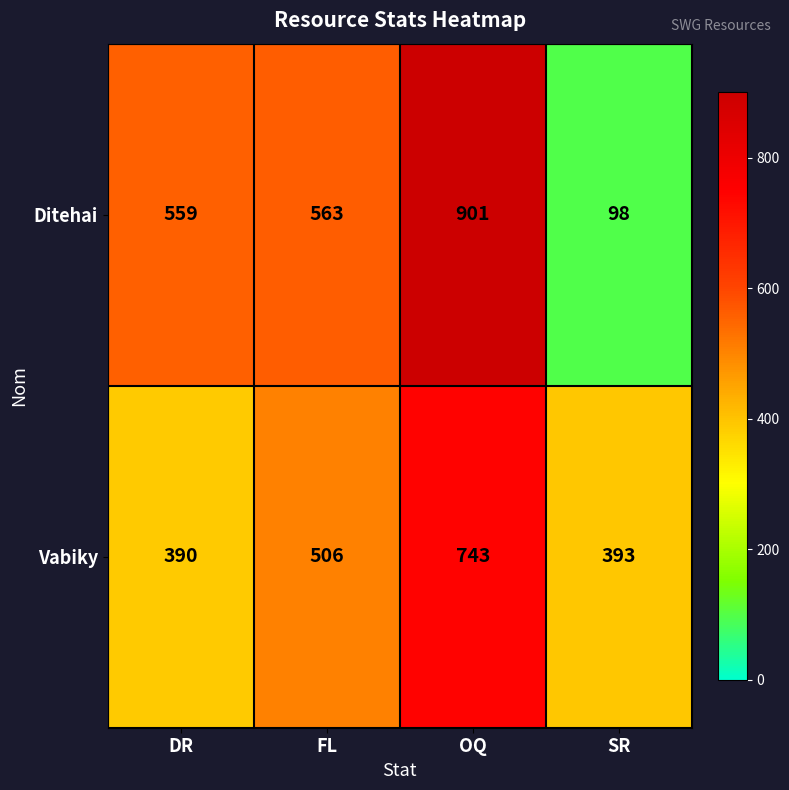

Which series has the widest spread of values?

Ditehai